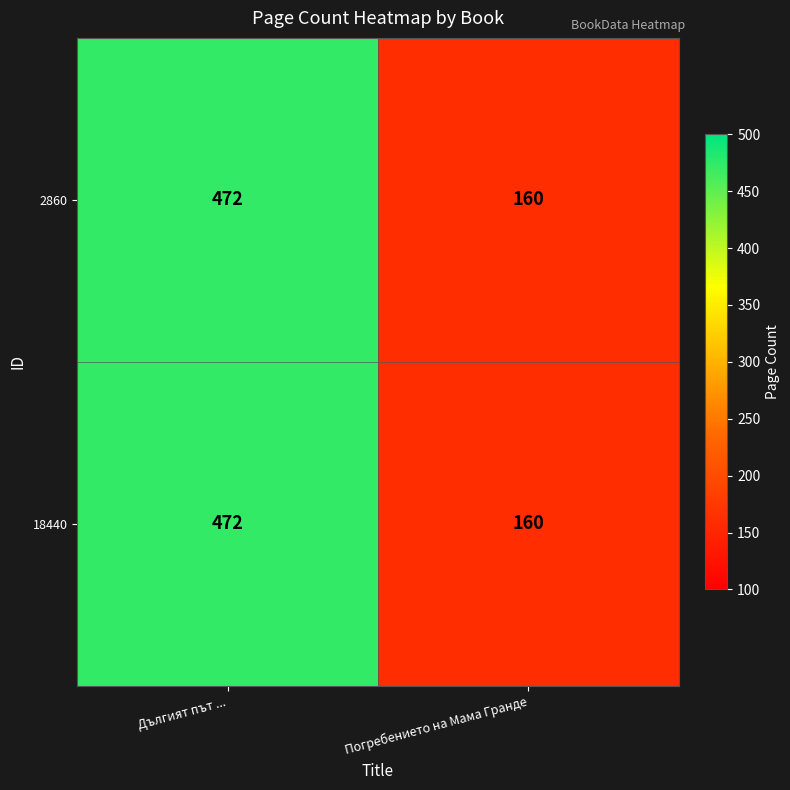

Reading right to left, list all the values displayed in this chart.

2860: Погребението на Мама Гранде=160	Дългият път ...=472
18440: Погребението на Мама Гранде=160	Дългият път ...=472